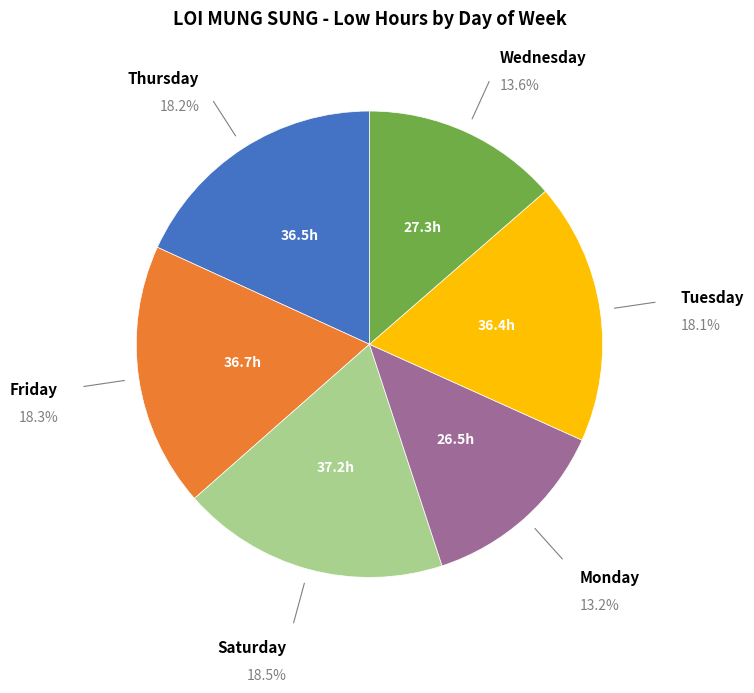

Is there a majority slice in this chart?

No